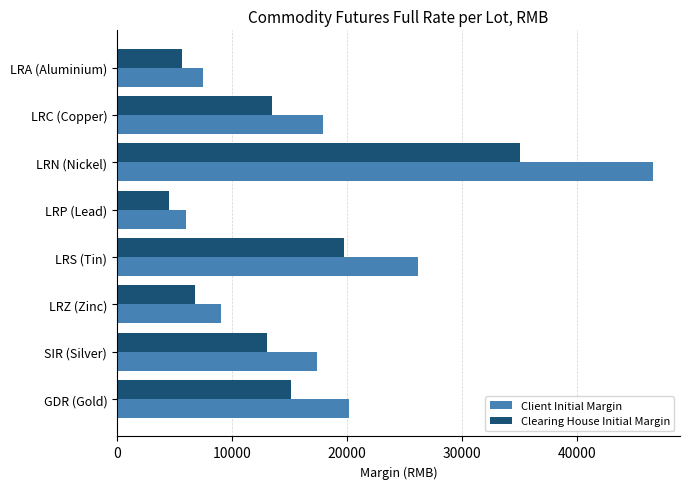

At how many categories does at least one series exceed 12261?

5